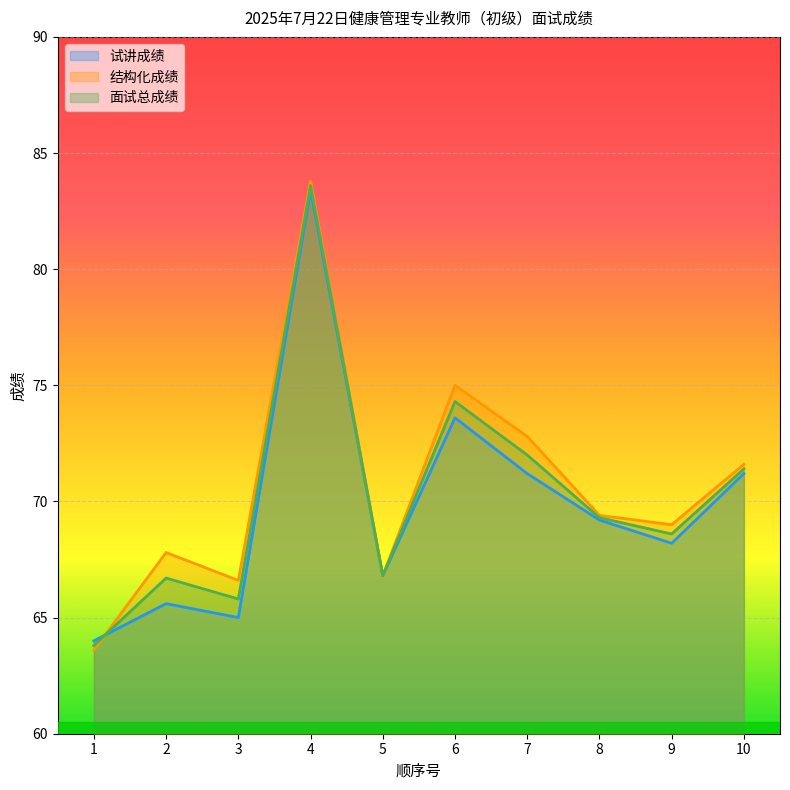

Which category has the lowest value across all series?

1